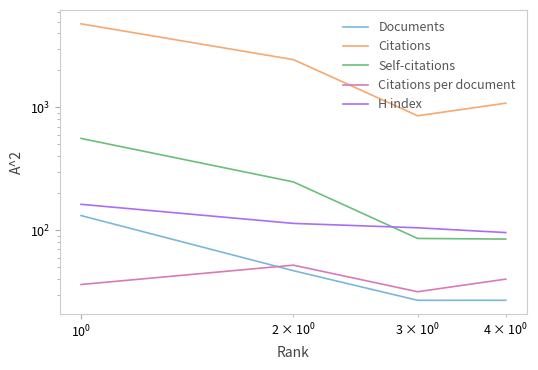

What are all the series names shown in the legend?

Documents, Citations, Self-citations, Citations per document, H index